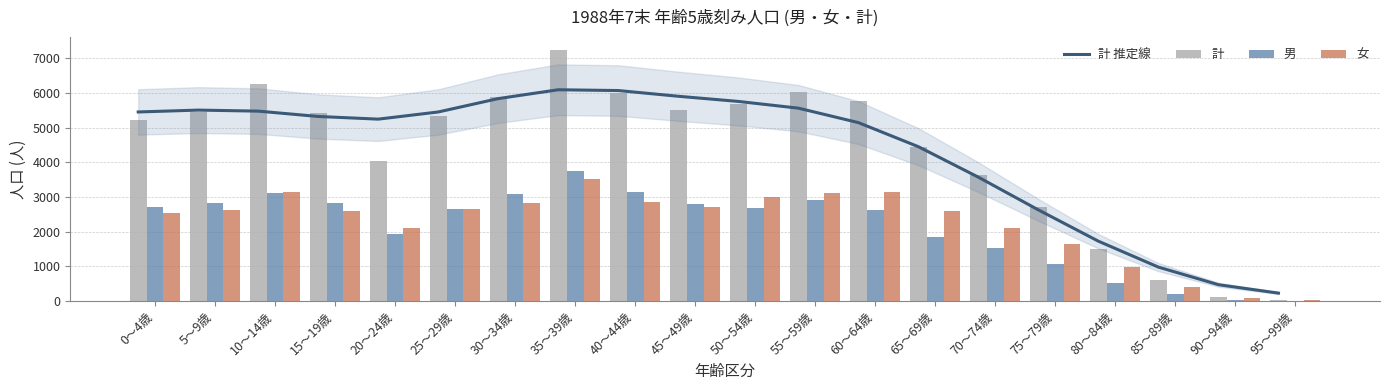

What is the value of the 計 推定線 bar at the 12th from the left?

5566